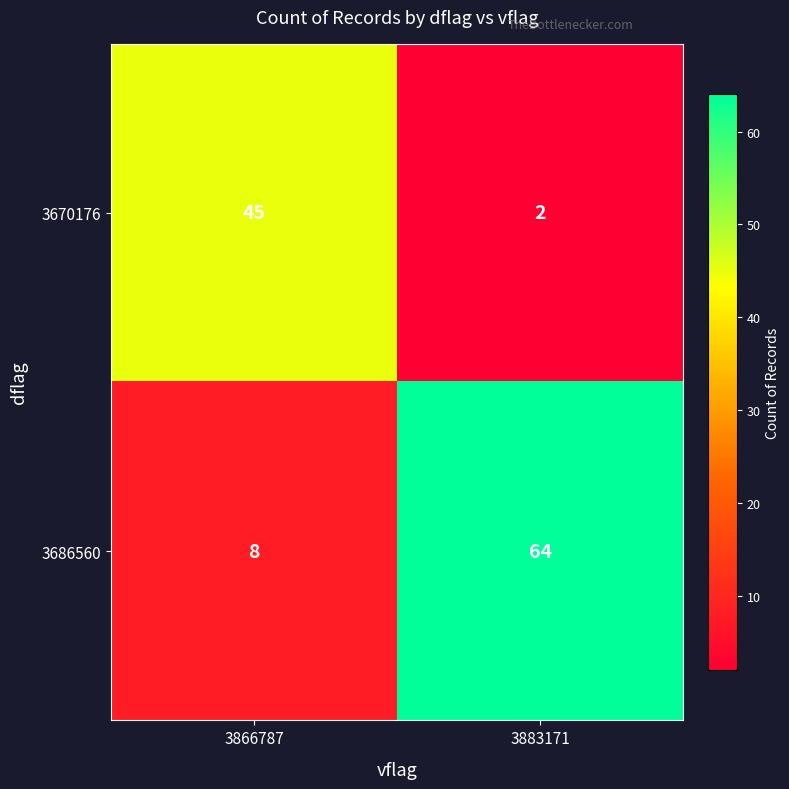

Reading left to right, list all the values displayed in this chart.

3670176: 3866787=45	3883171=2
3686560: 3866787=8	3883171=64